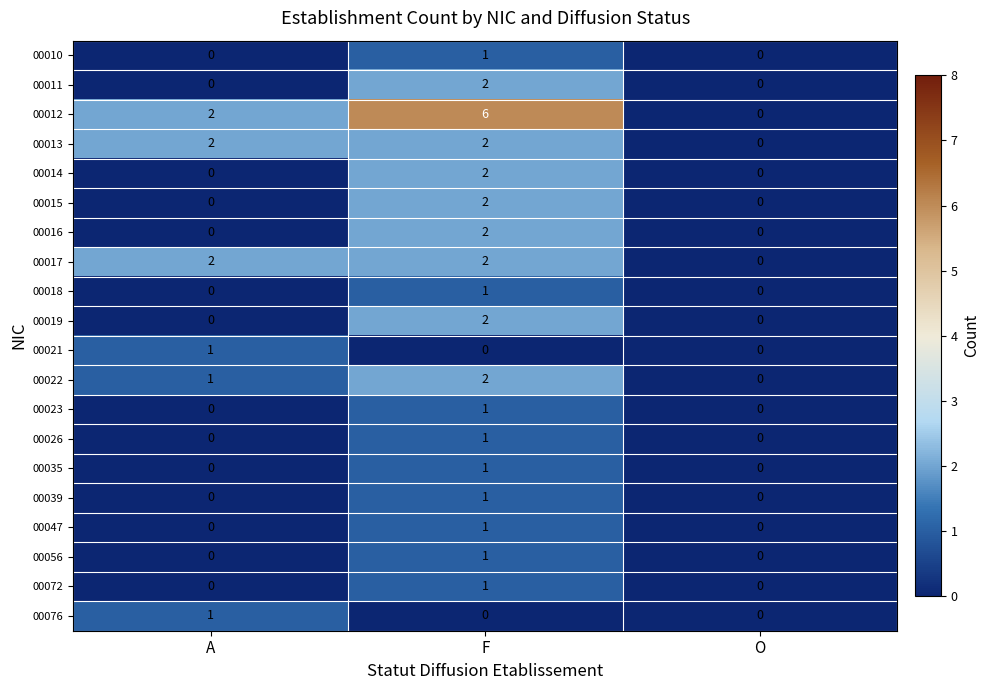

How many 00026 values are between 0 and 1?

3